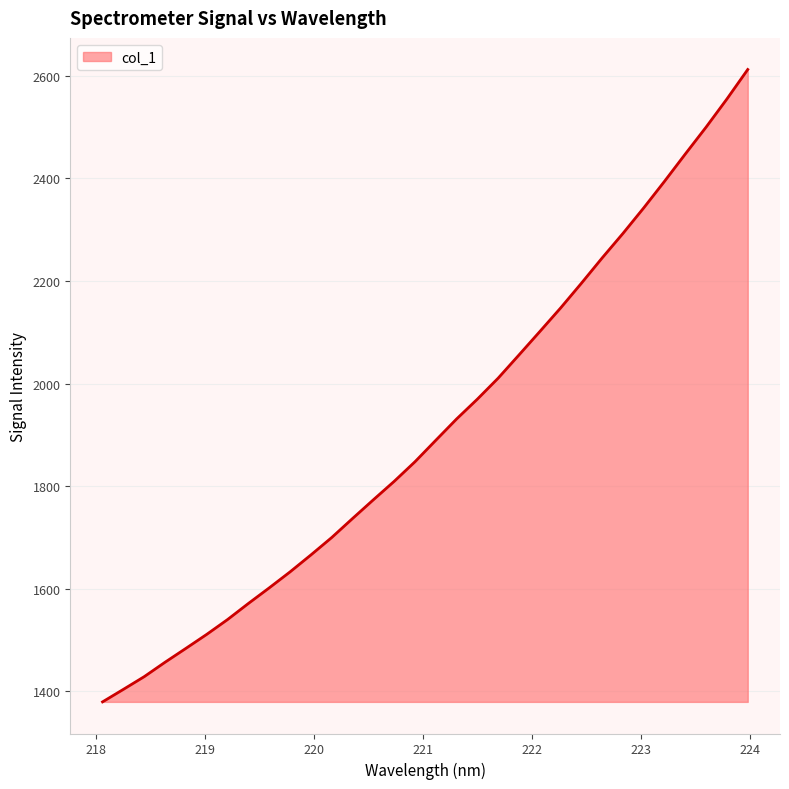

What is the difference between the maximum and minimum values?

1233.8